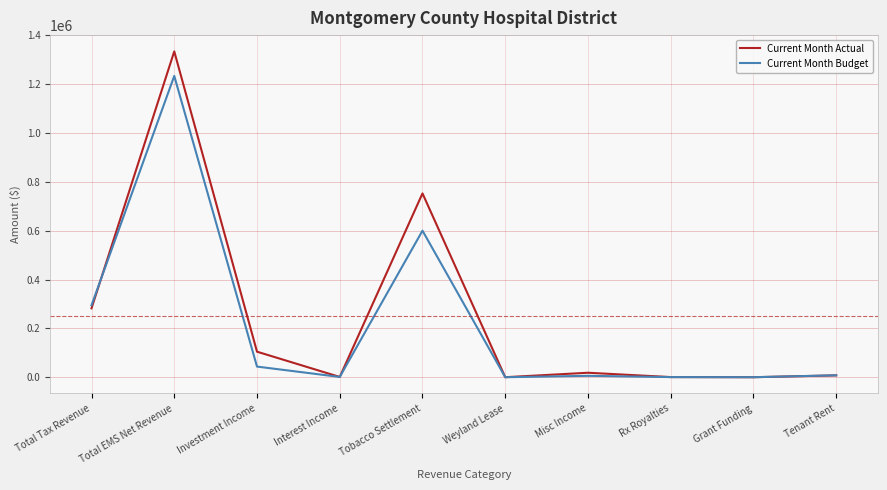

Where is Current Month Actual nearest to the value 667007?

Tobacco Settlement